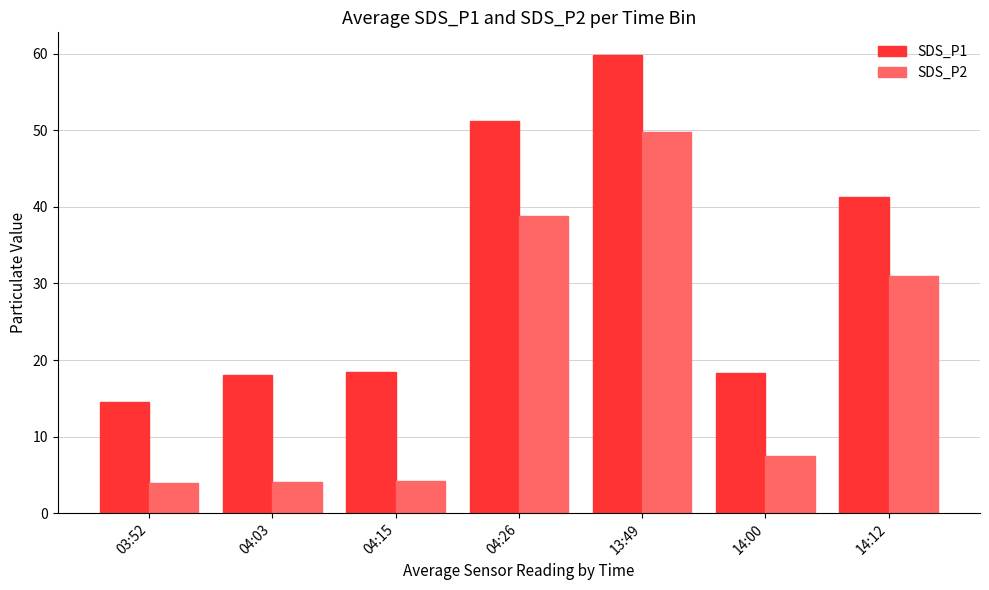

How many data points does each series have?

7